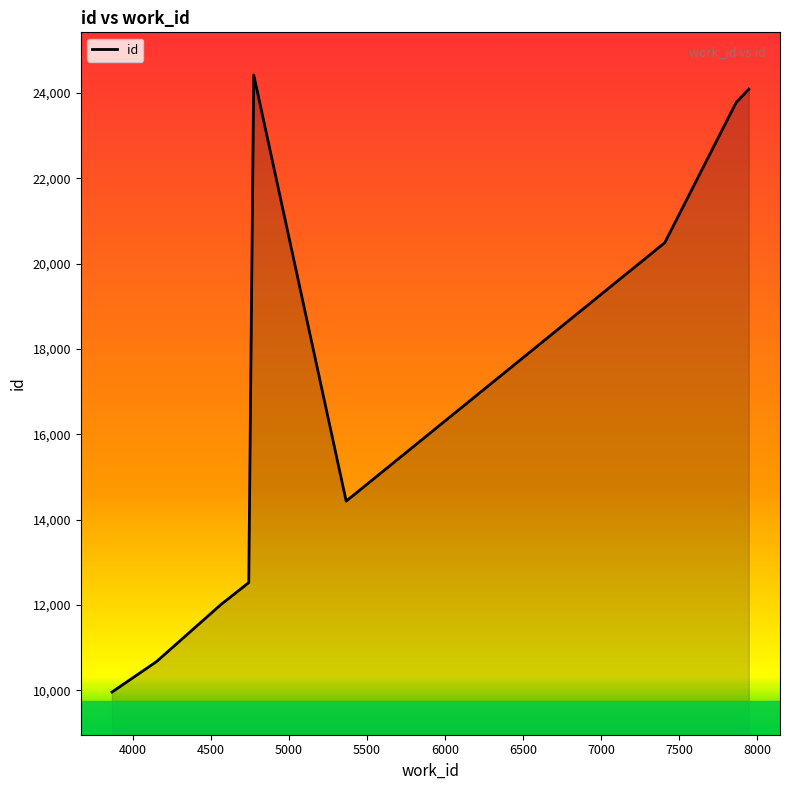

What is the greatest value displayed?

24420